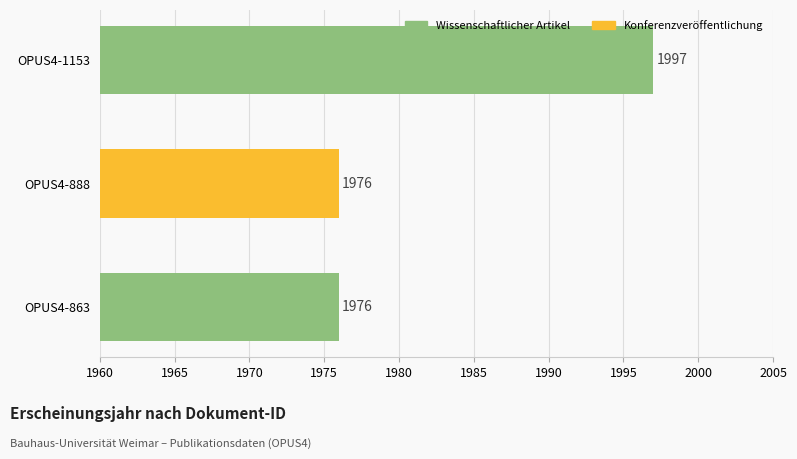

What is the value of the 1st bar from the top?

1997